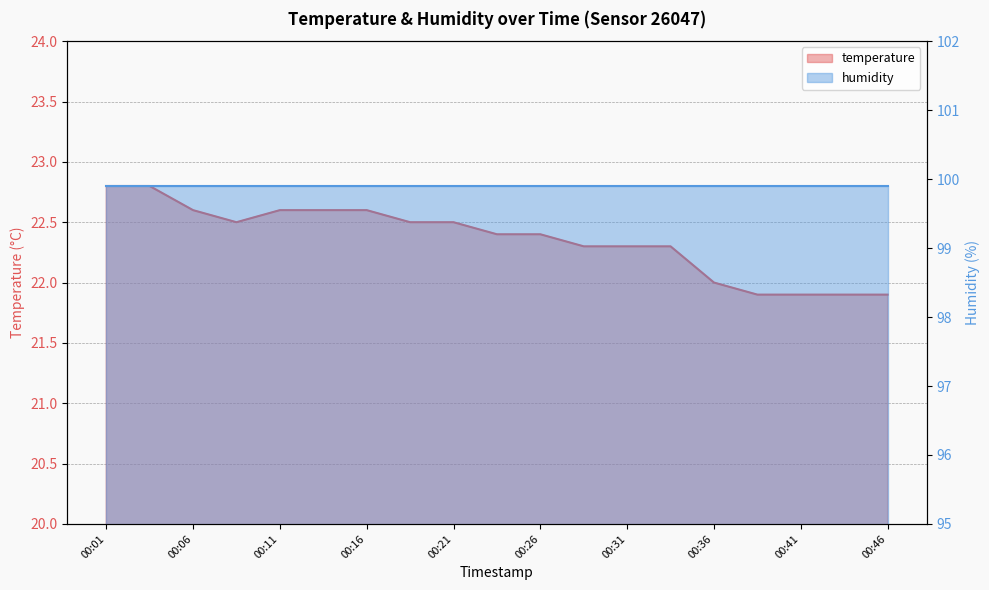

Which label corresponds to the largest value in the chart?

00:01